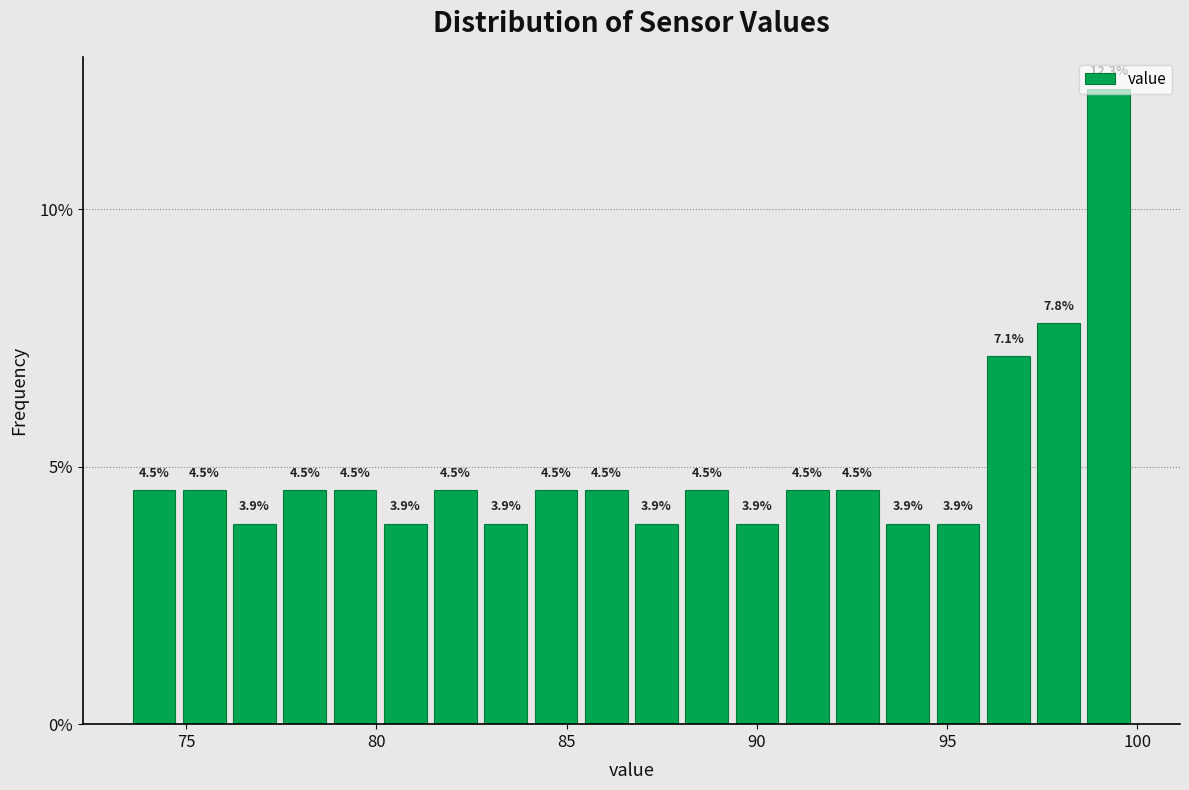

Around what value on the x-axis is the tallest bar? Give the approximate position of its centre, as read against the axis.

99.0